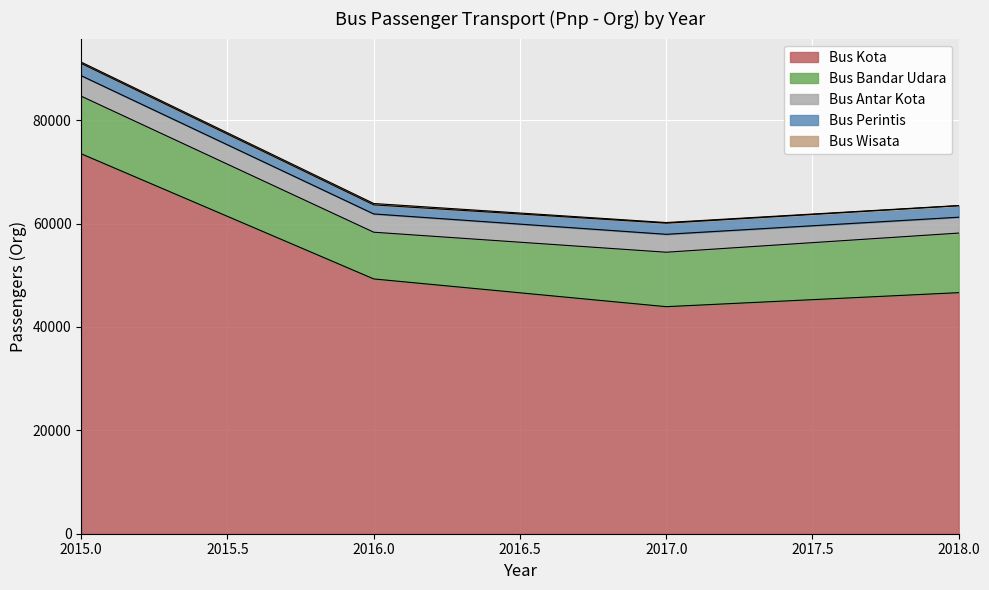

How many series are shown in this chart?

5